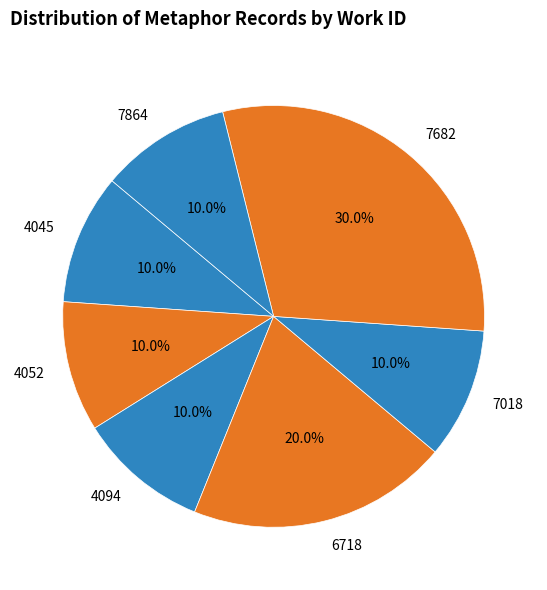

How much of the chart is everything except 7864?

90.0%